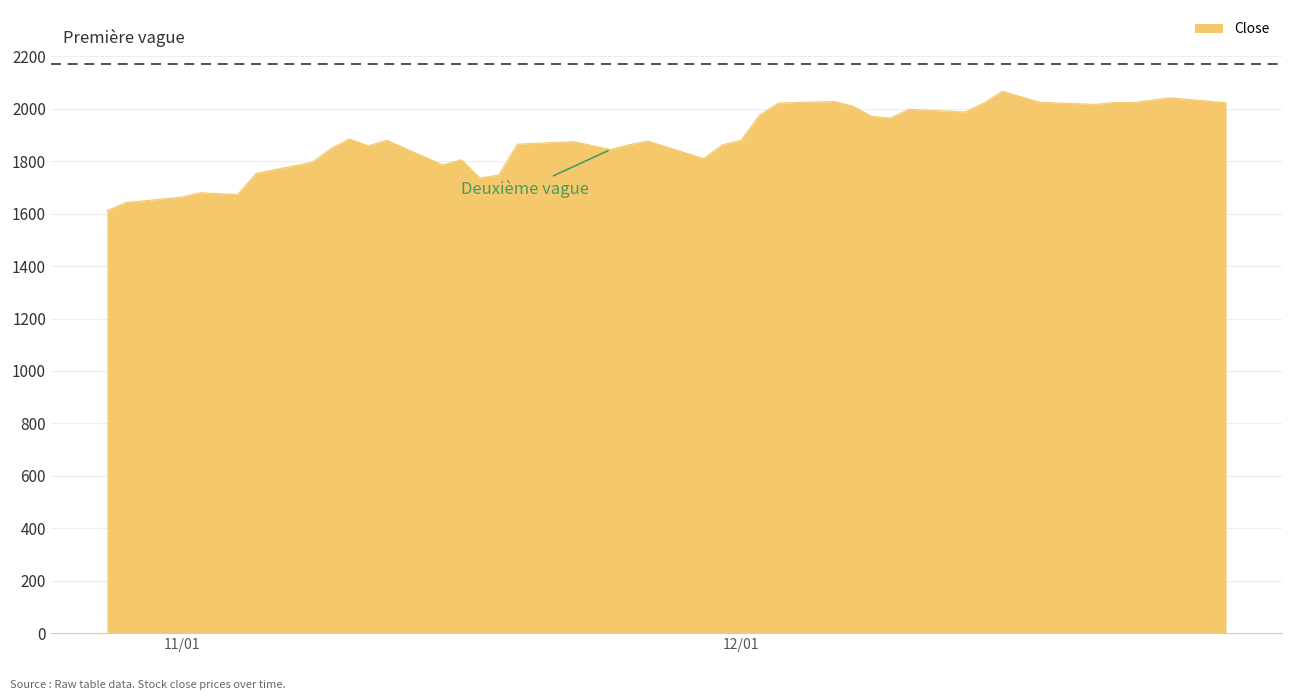

What is the smallest value displayed?

1611